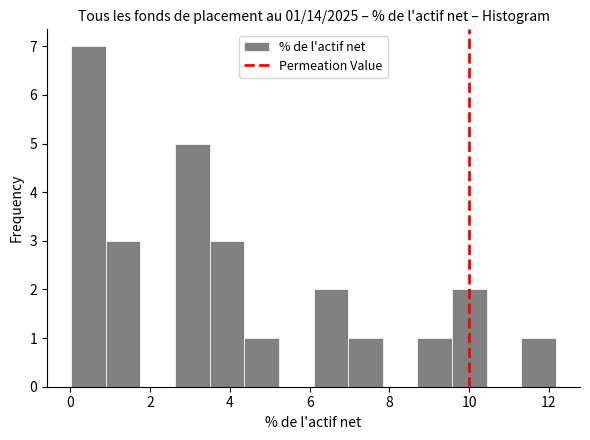

Which range on the x-axis has the tallest bar?

0.0 to 0.8